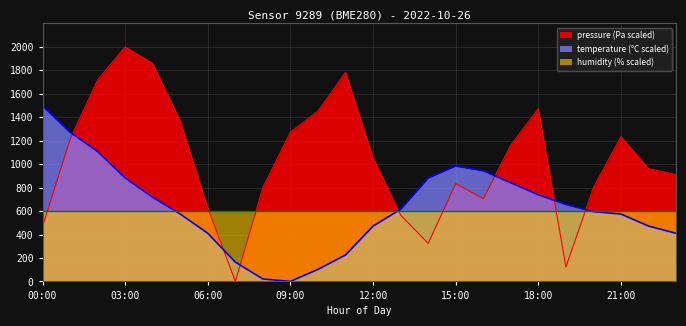

Reading right to left, what are all the values shown in this chart?

pressure: 910.6	962.5	1235.1	800.2	123.6	1472.4	1162.3	706.4	834.4	324.5	565.1	1055.2	1782.6	1451.4	1272.6	800.2	0.0	628.0	1368.7	1858.7	2000.0	1717.4	1211.9	469.1
temperature: 410.3	471.8	574.4	594.9	656.4	738.5	841.0	943.6	984.6	882.1	615.4	471.8	225.6	102.6	0.0	20.5	164.1	410.3	574.4	717.9	882.1	1107.7	1271.8	1497.4